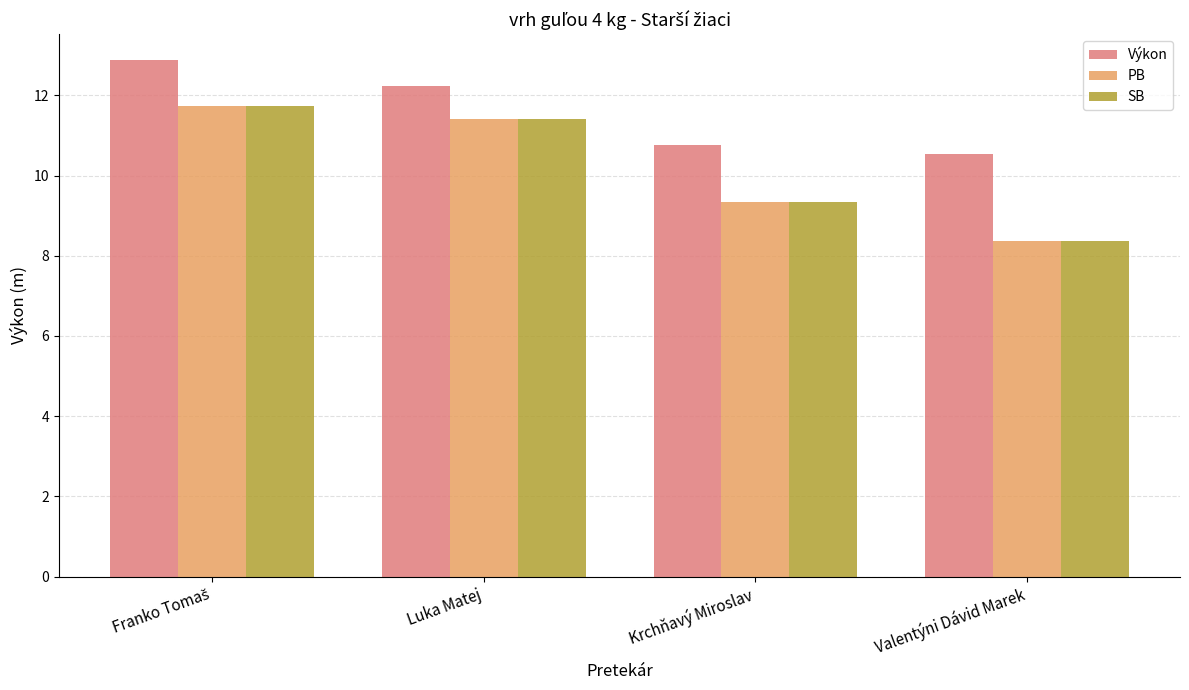

Reading left to right, what are all the values shown in this chart?

Výkon: 12.9	12.2	10.8	10.5
PB: 11.7	11.4	9.3	8.4
SB: 11.7	11.4	9.3	8.4